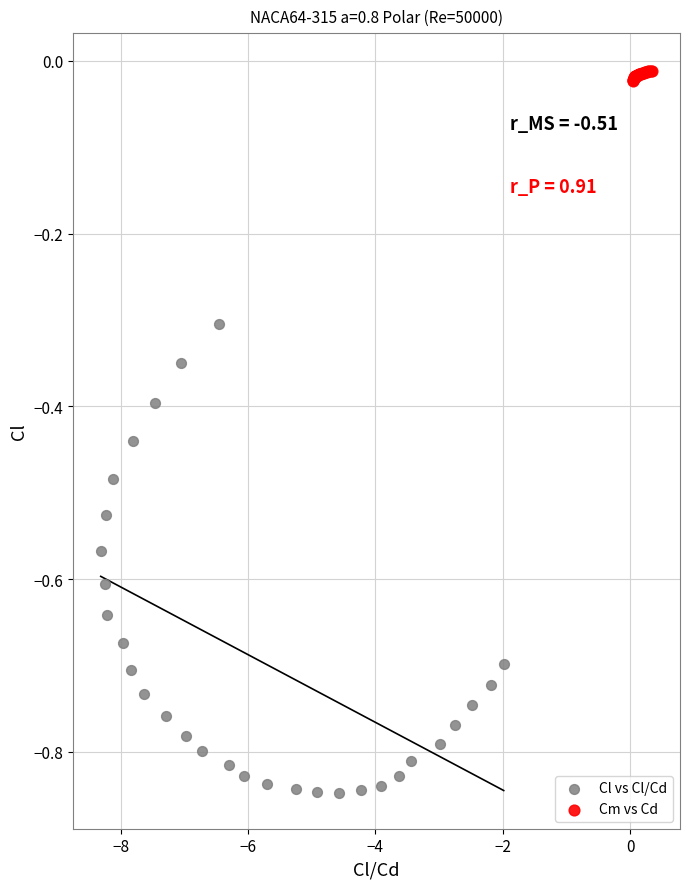

What are all the series names shown in the legend?

Cl vs Cl/Cd, Cm vs Cd